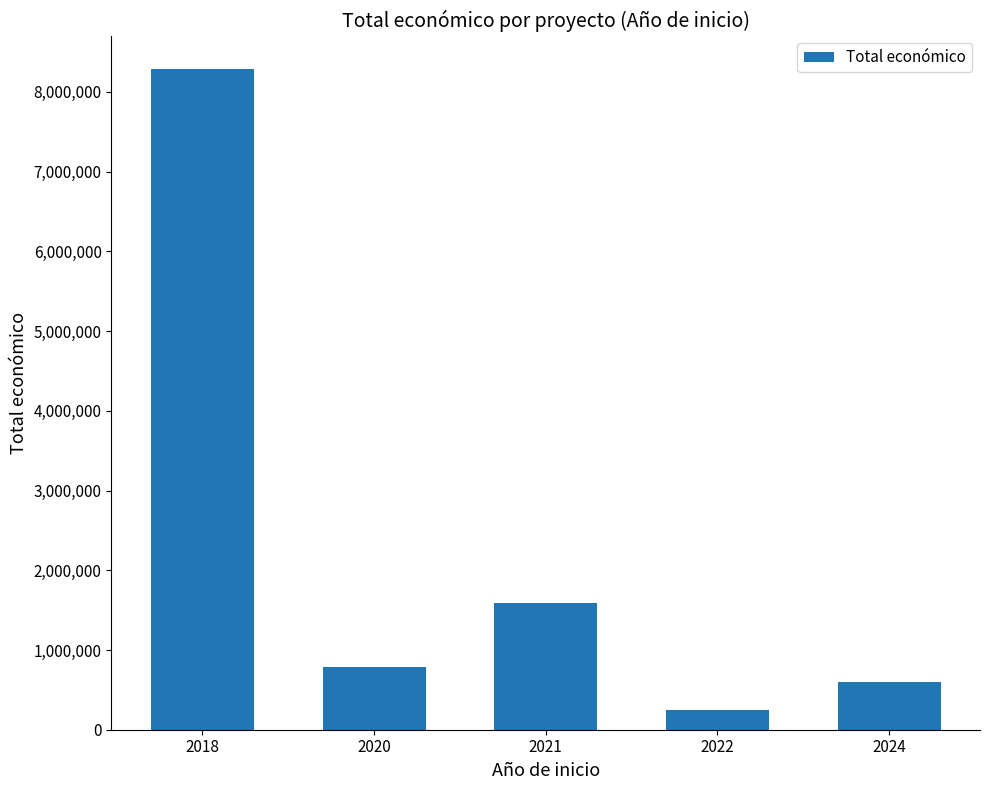

What is the difference between the maximum and minimum values?

8041261